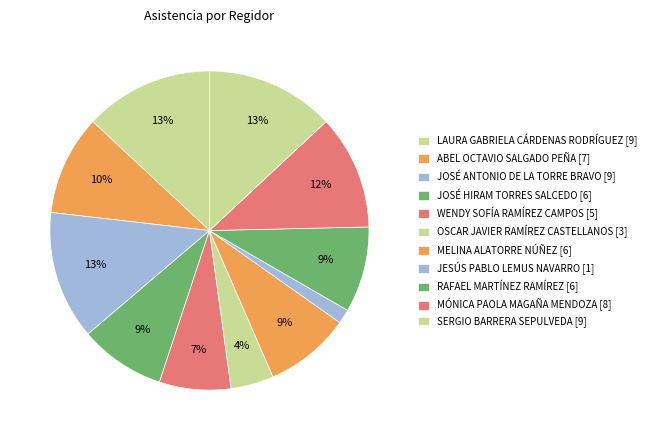

To the nearest percent, what is the average slice percentage?

9%